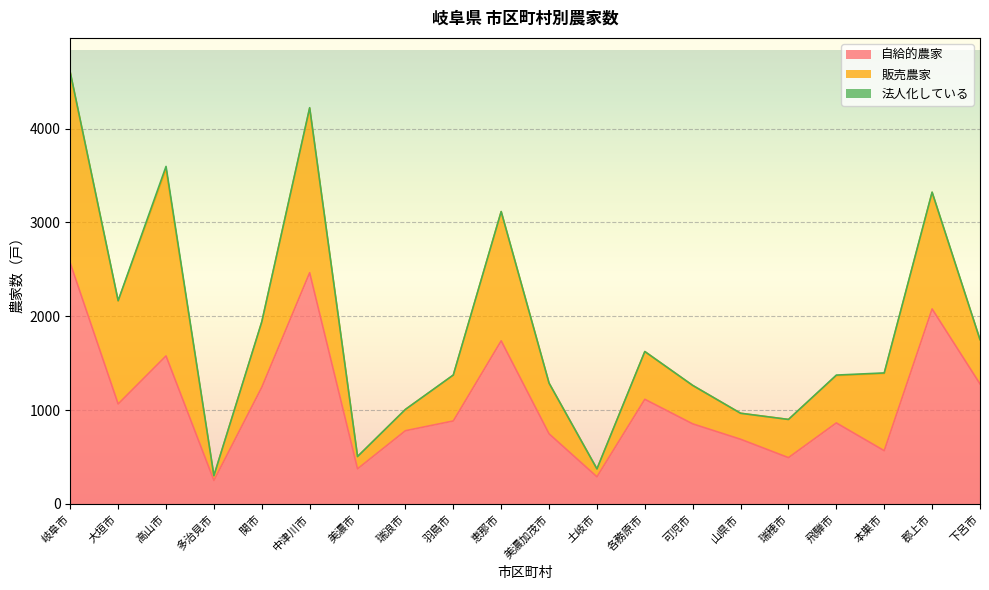

What is the total value across all series at 土岐市?

373